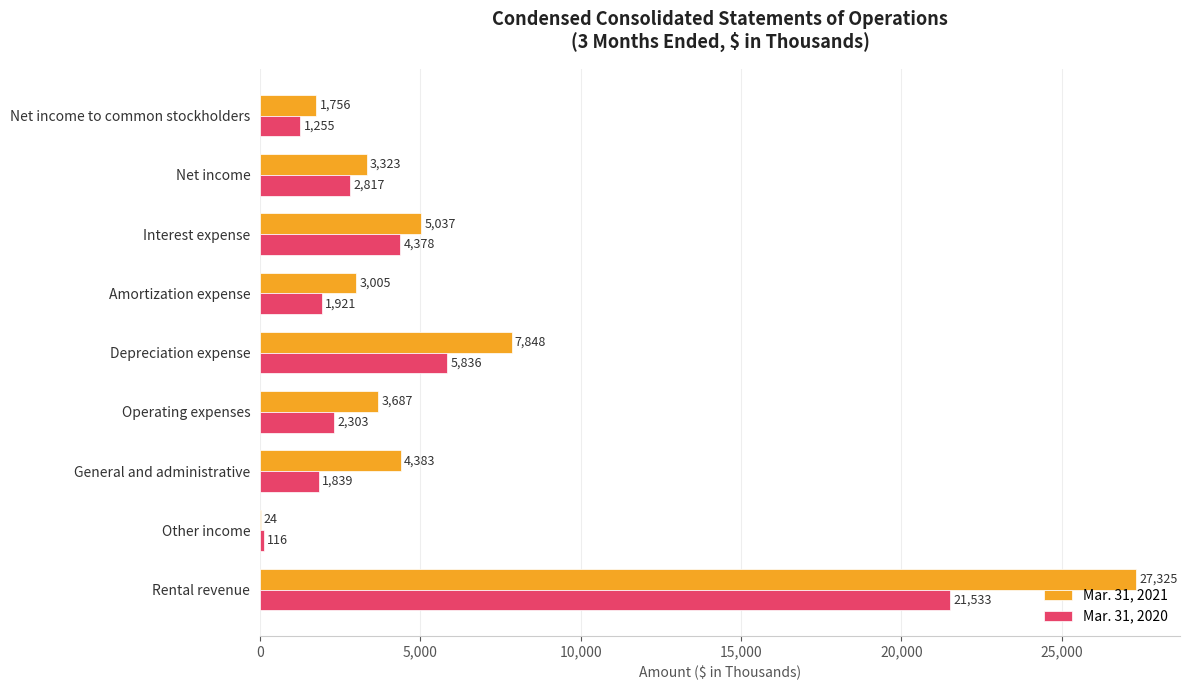

Which series changed the most between Other income and Net income?

Mar. 31, 2021